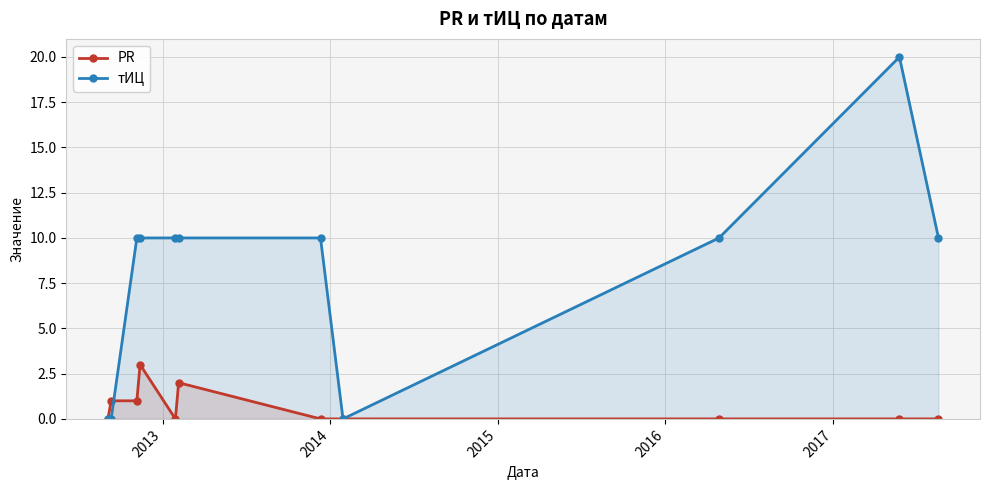

What is the value of the тИЦ point at the 6th from the left?

10